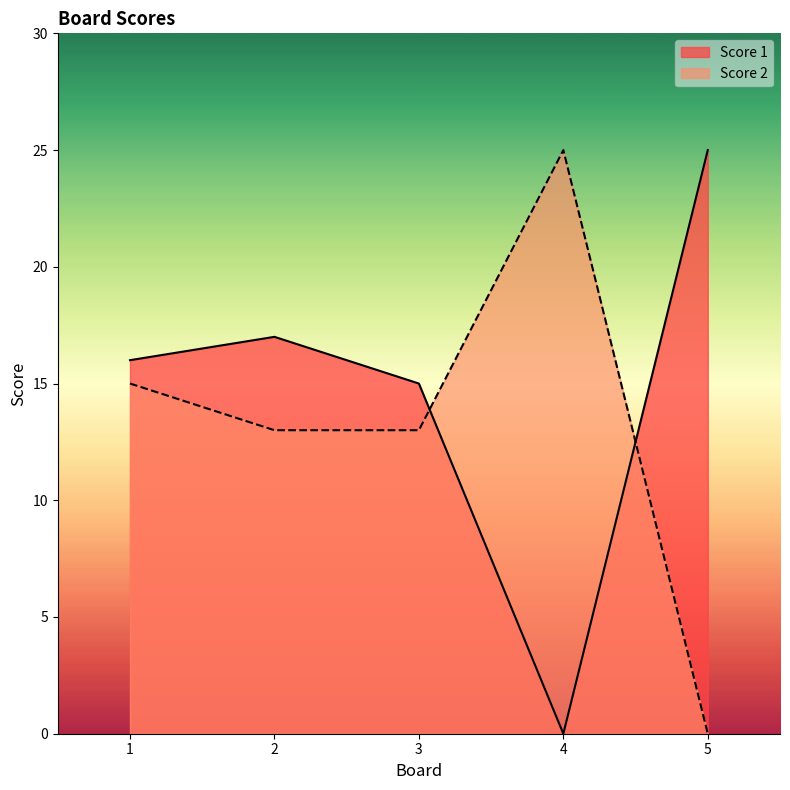

What is the maximum value for Score 1?

25